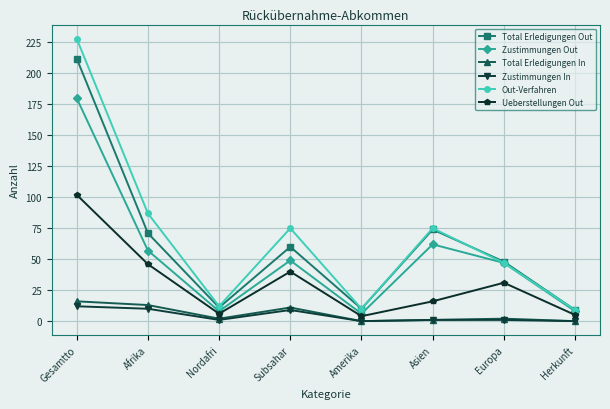

Is it true that Total Erledigungen Out equals 104 at Subsahar?

False